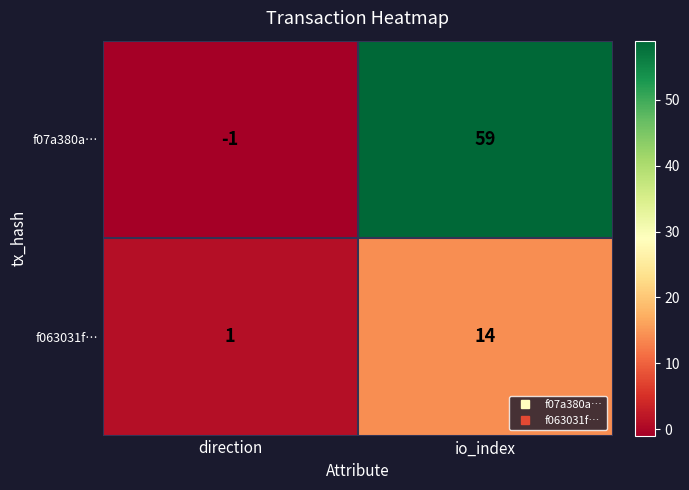

What is the spread (max minus min) of values at io_index?

45